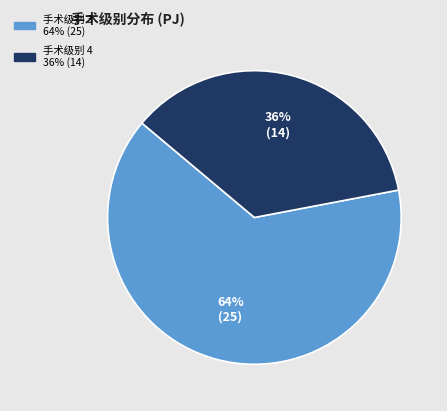

To the nearest percent, what is the average slice percentage?

50%